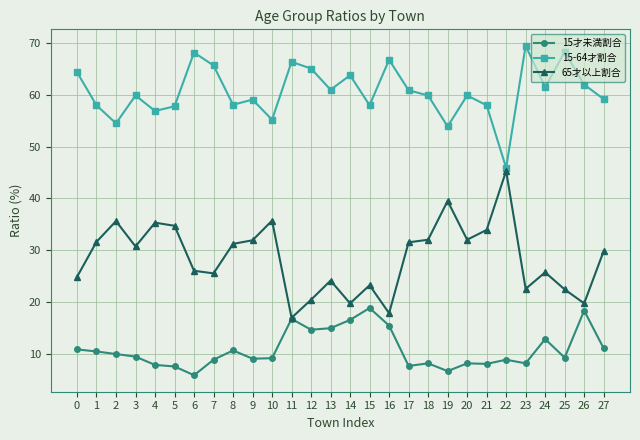

Rank the series by their average value, from lowest to highest.

15才未満割合, 65才以上割合, 15-64才割合